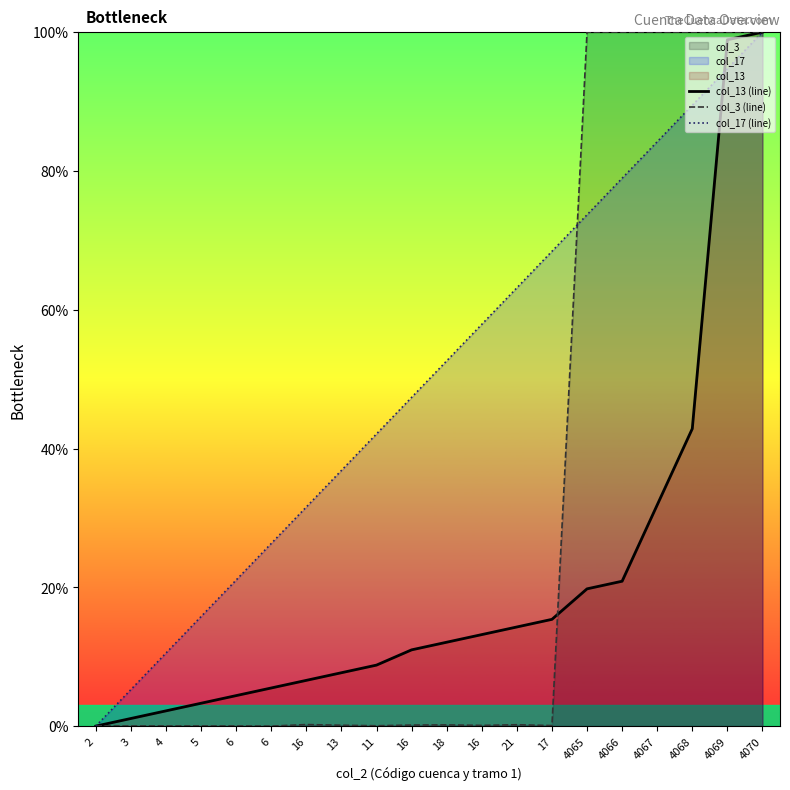

Between 2 and 4065, which is larger?

4065